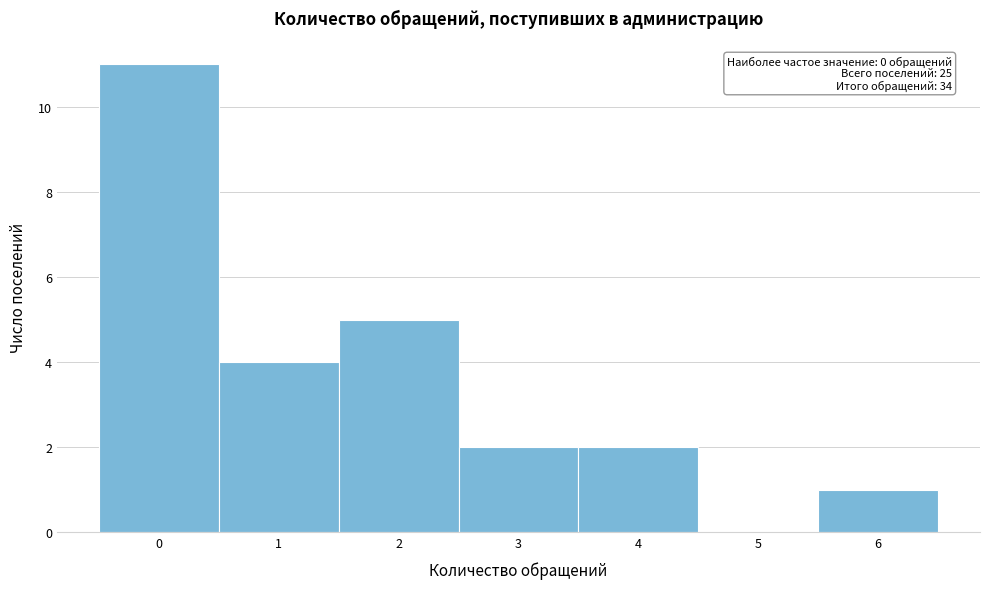

Which range on the x-axis has the tallest bar?

-0.5 to 0.5